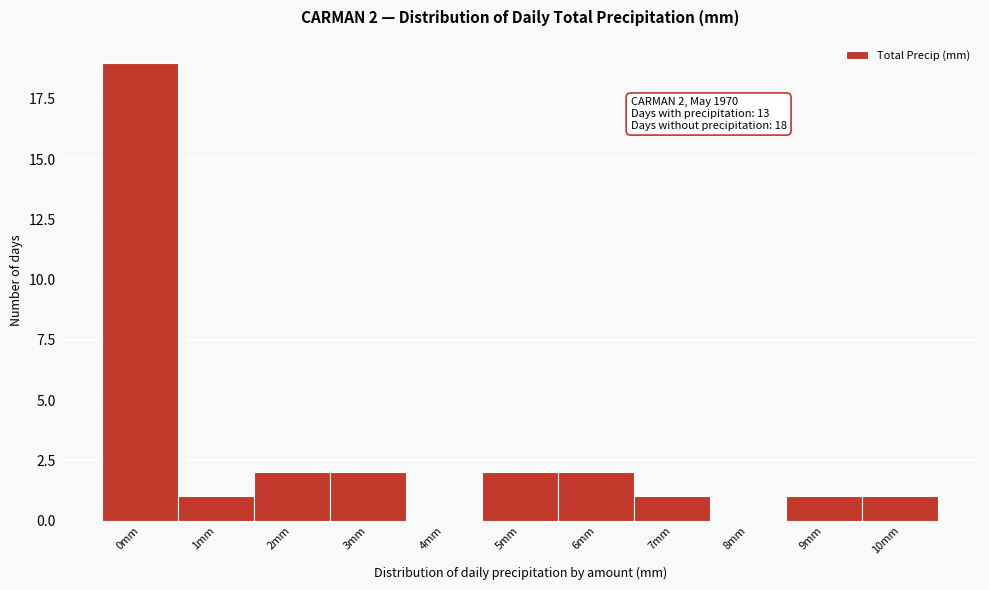

Reading right to left, list all the values displayed in this chart.

10mm=1	9mm=1	8mm=0	7mm=1	6mm=2	5mm=2	4mm=0	3mm=2	2mm=2	1mm=1	0mm=19